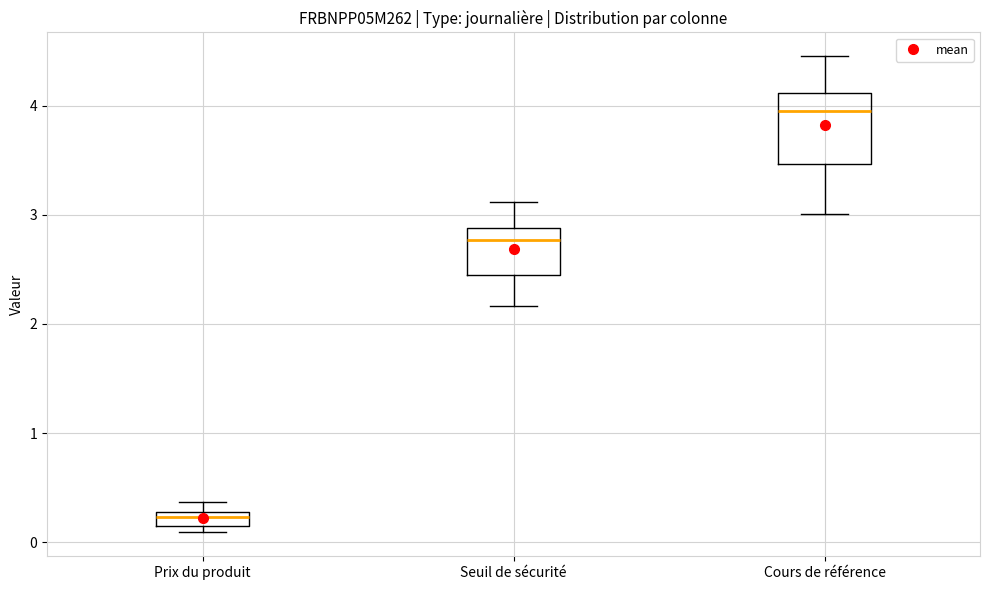

Where is the upper edge of the box for Cours de référence on the y-axis? The values are not printed on the chart, so give them approximately, as read against the axis.

4.1